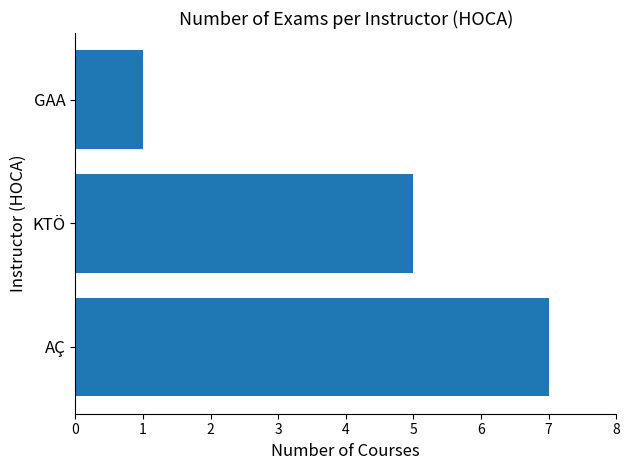

What is the difference between the second highest and minimum values?

4